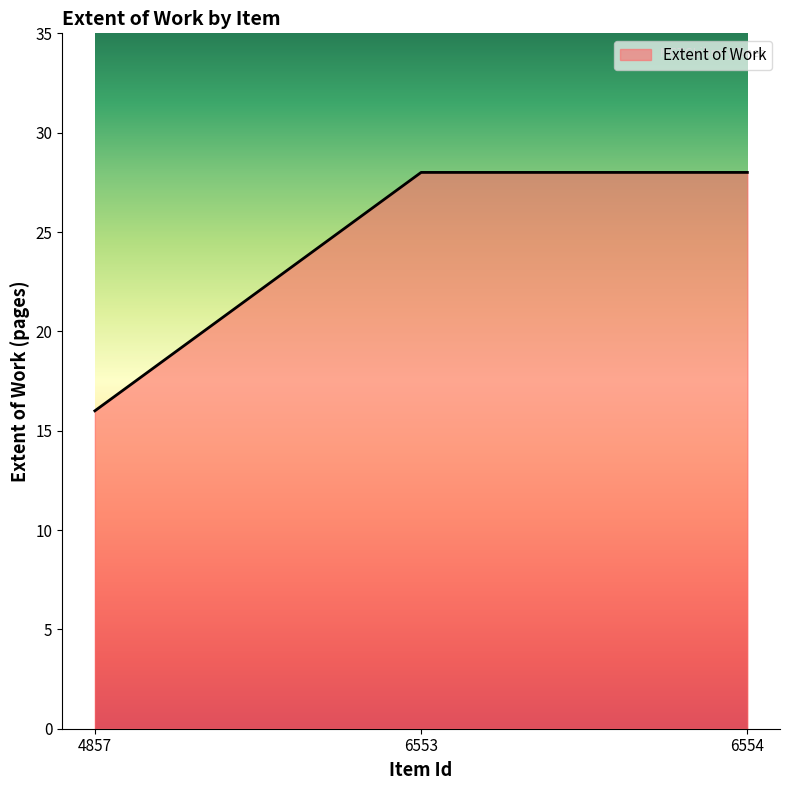

What is the sum of the values at 6554 and 4857?

44